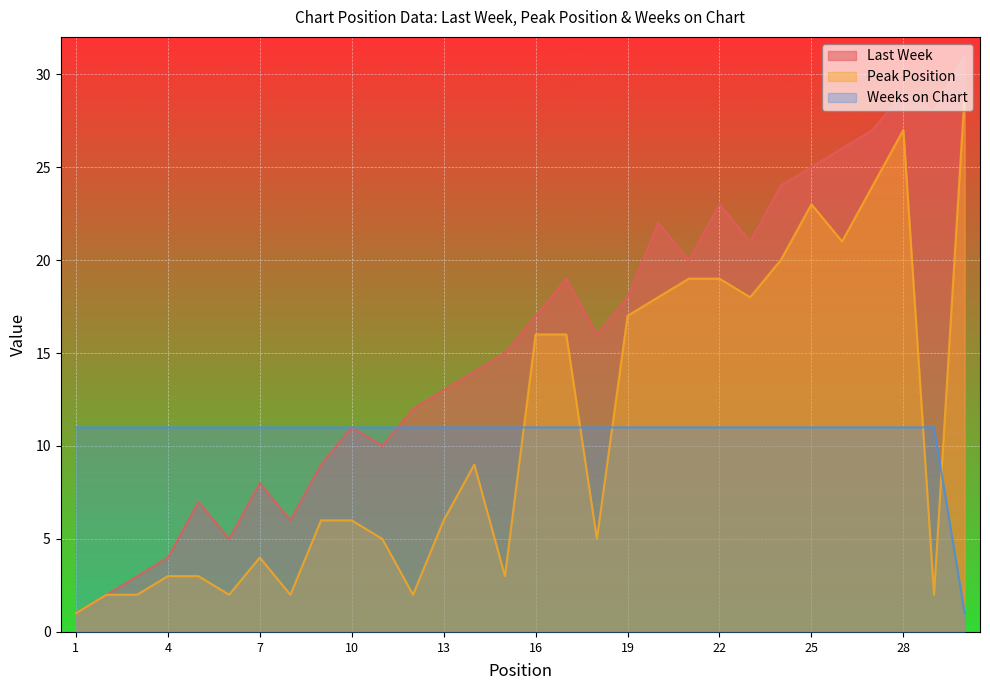

In Last Week, how many points are higher than both neighbors (excluding endpoints)?

7